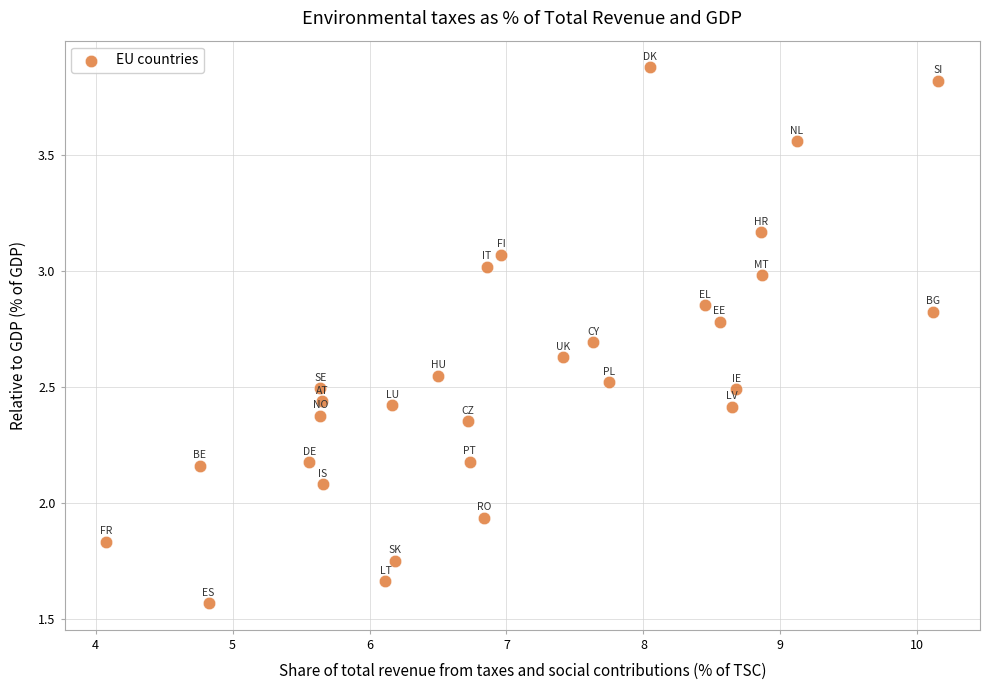

What is the range of Y values (max minus min)?

2.3